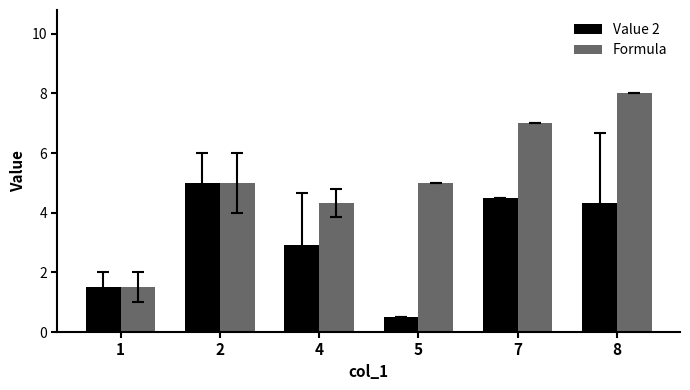

List the series in order of their overall mean, highest first.

Formula, Value 2